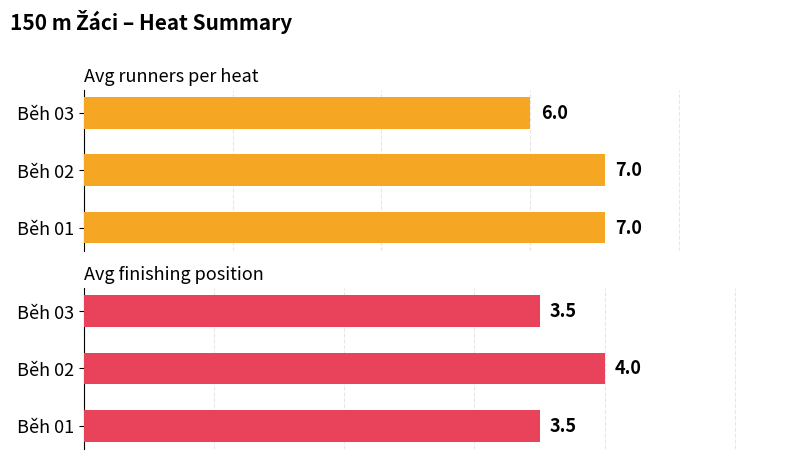

What is the average value of the Avg finishing position series?

3.7